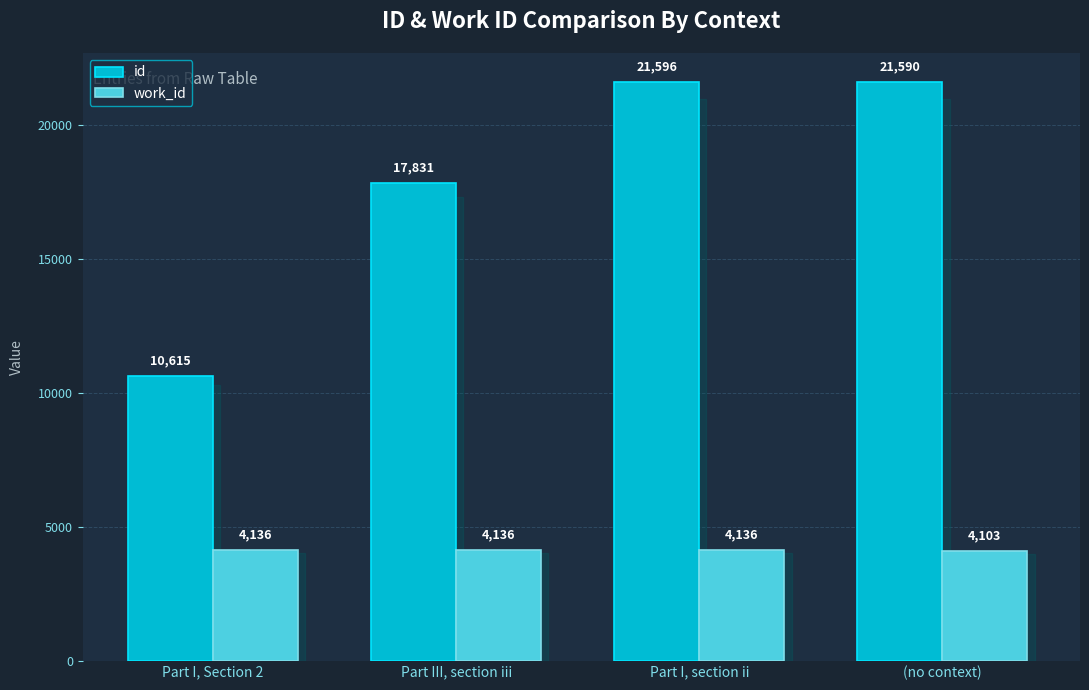

At Part III, section iii, list the series in order from largest to smallest.

id, work_id